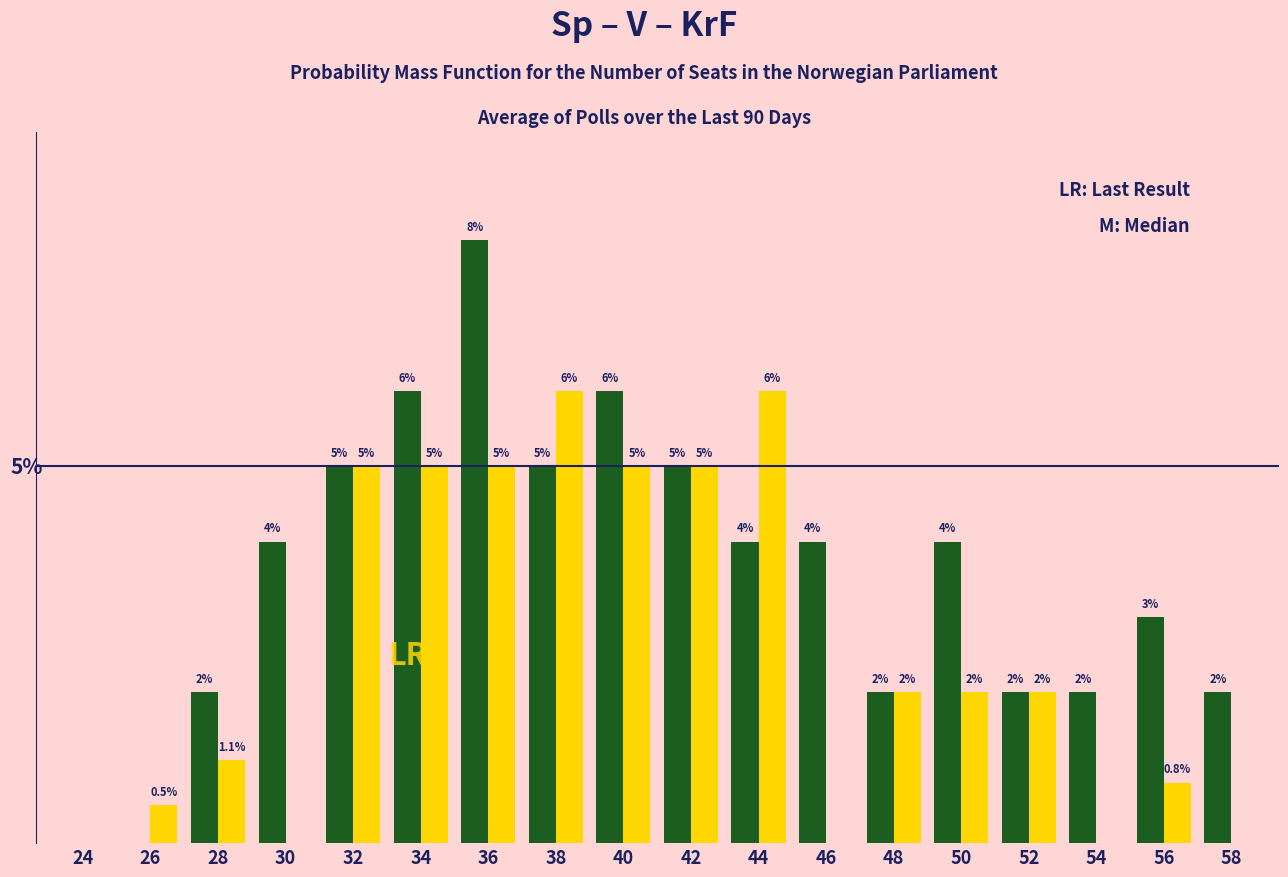

Are the bars horizontal?

No